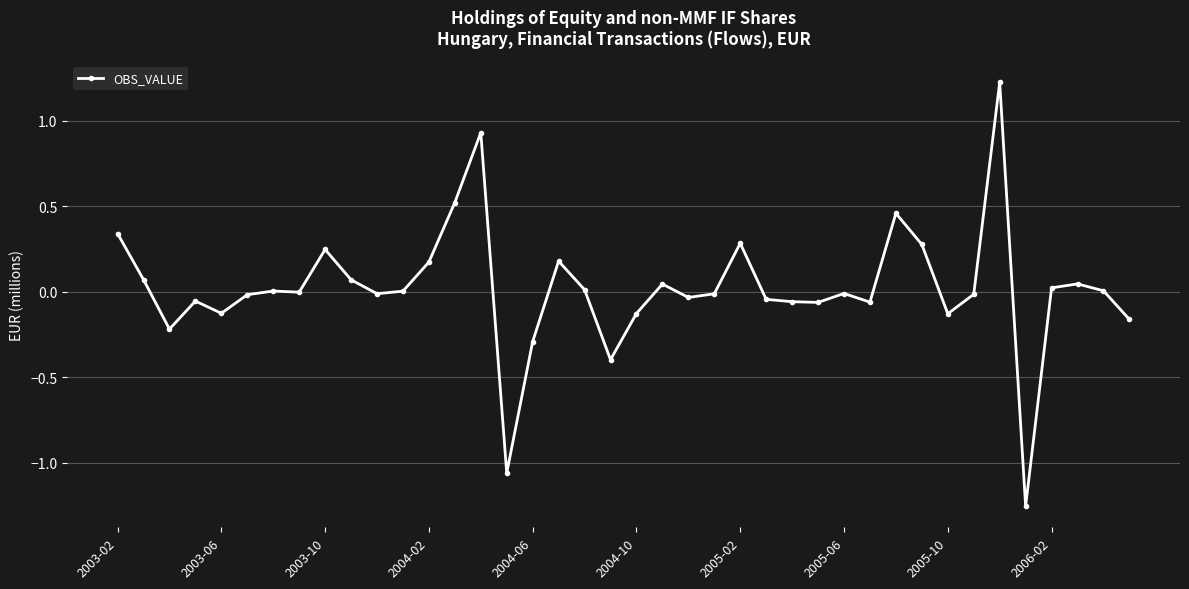

What is the maximum value shown in the chart?

1.2